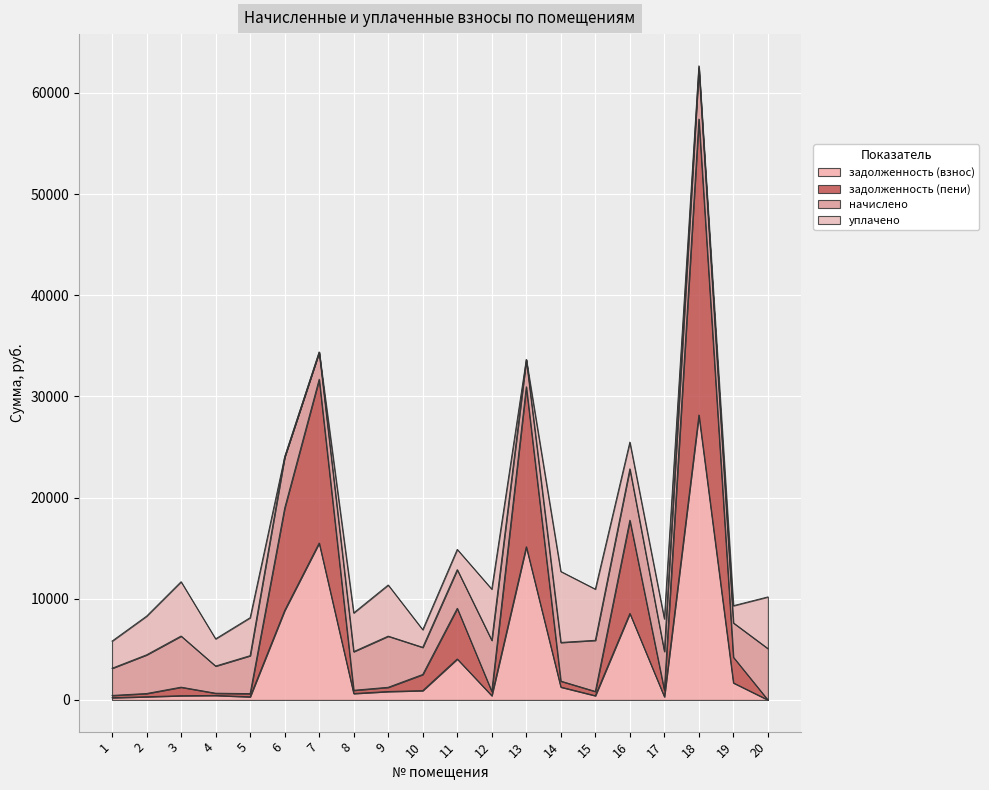

Is the value of задолженность (пени) at 13 greater than the value of задолженность (взнос) at 12?

Yes